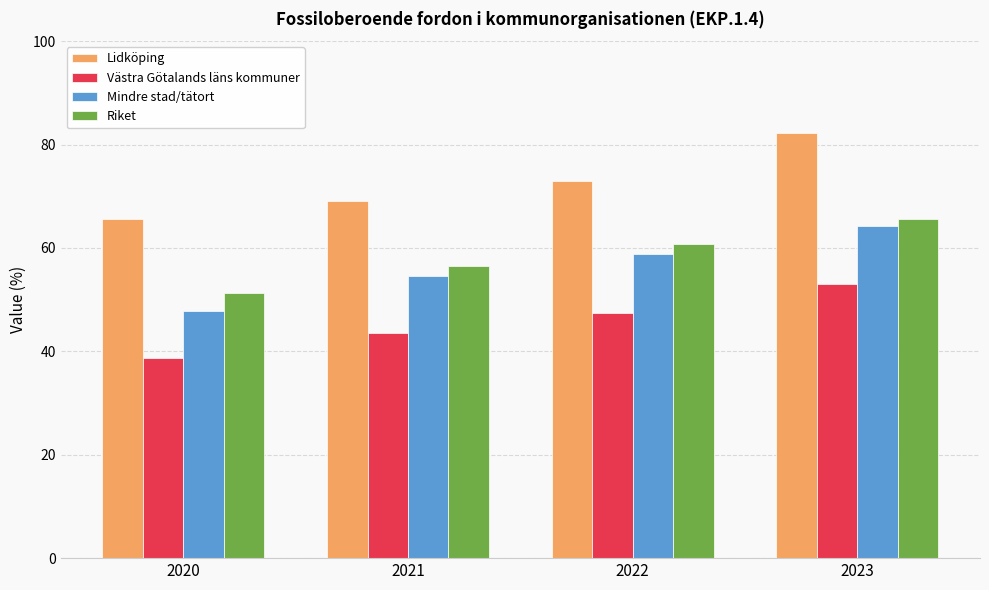

The Västra Götalands läns kommuner series shows 43.5 at 2021. True or false?

True